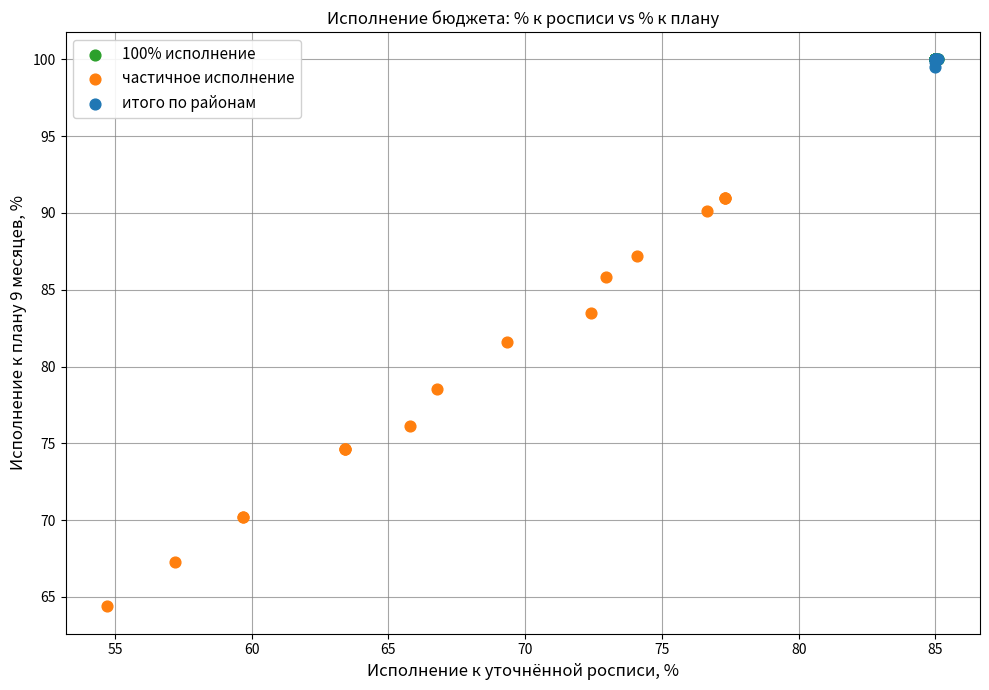

Which series contains the lowest Y value?

частичное исполнение